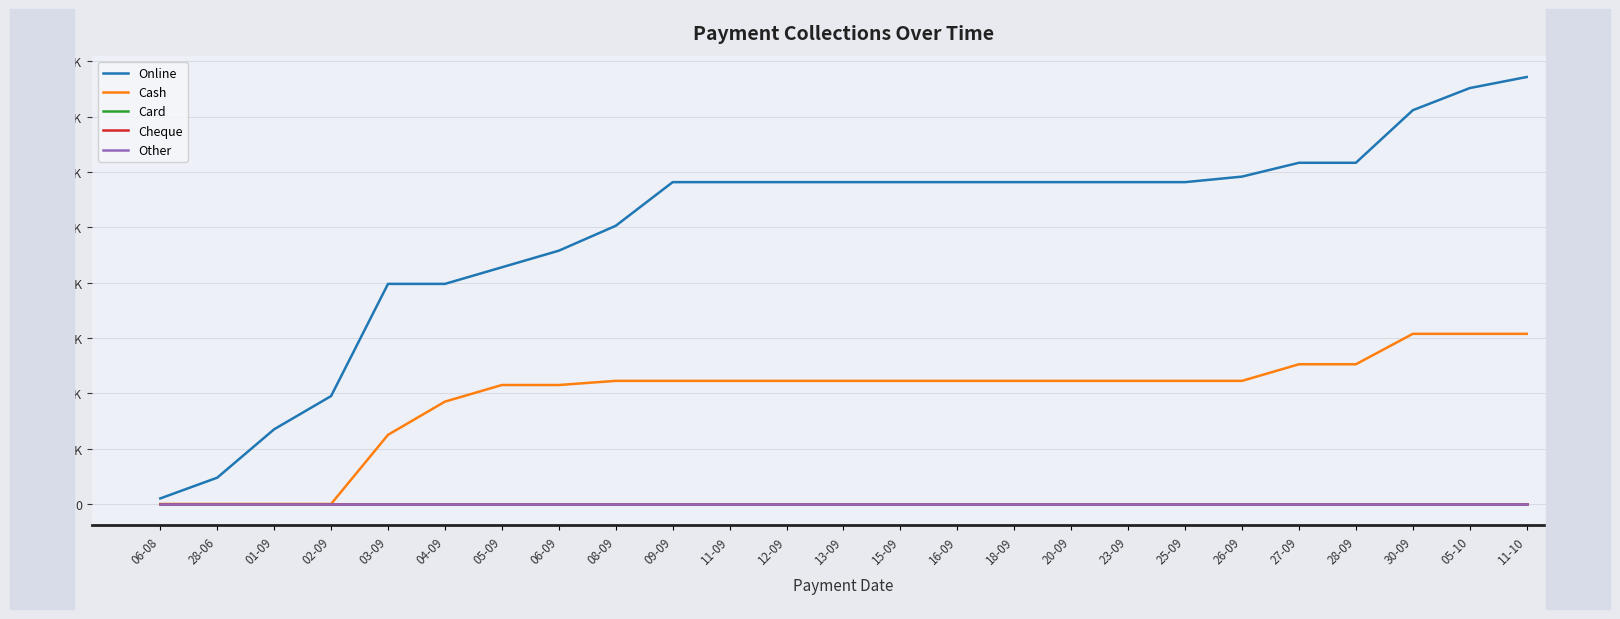

True or false: Cheque and Cash cross at least once.

False